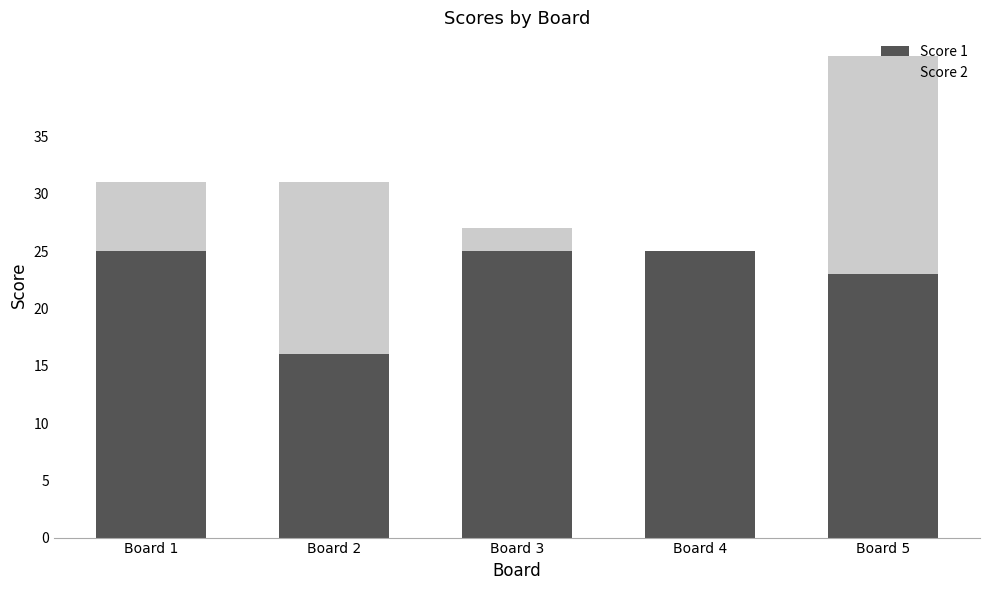

The Score 1 series shows 43 at Board 1. True or false?

False